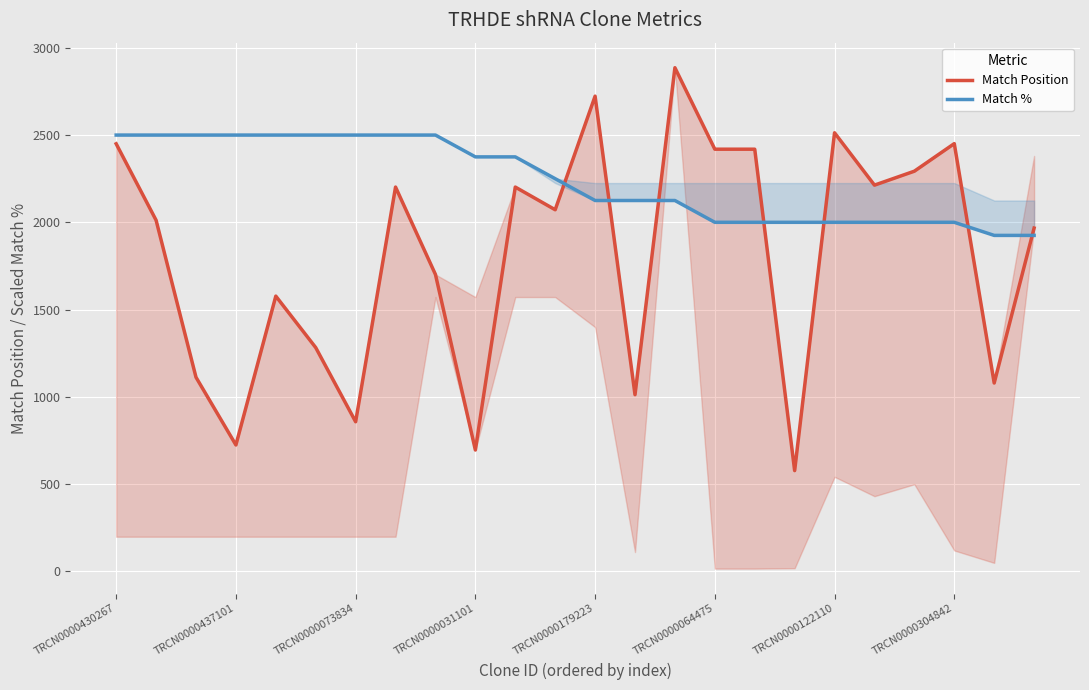

What is the lowest value of the Match Position series?

577